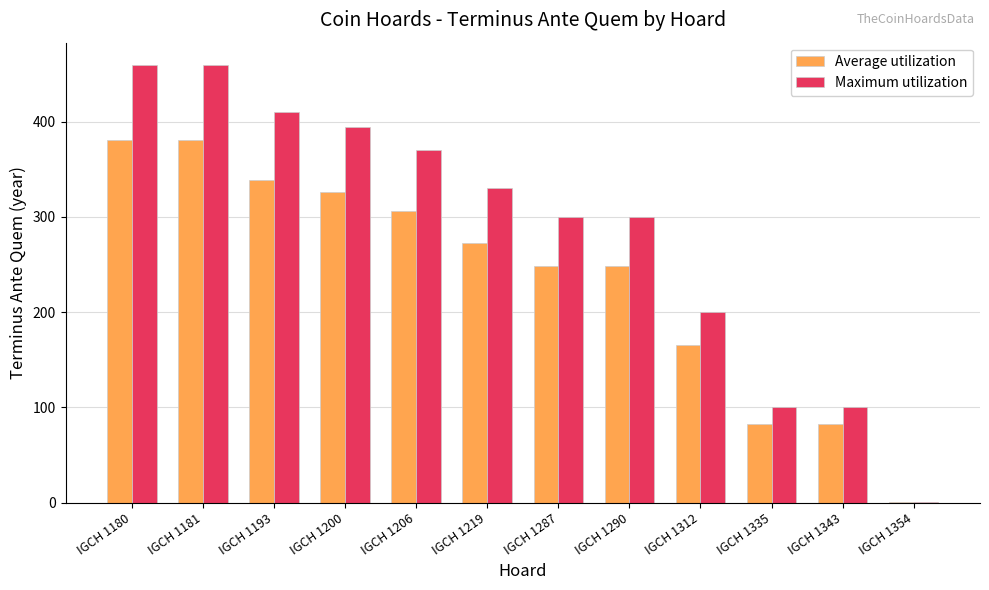

What is the maximum value for Average utilization?

380.7